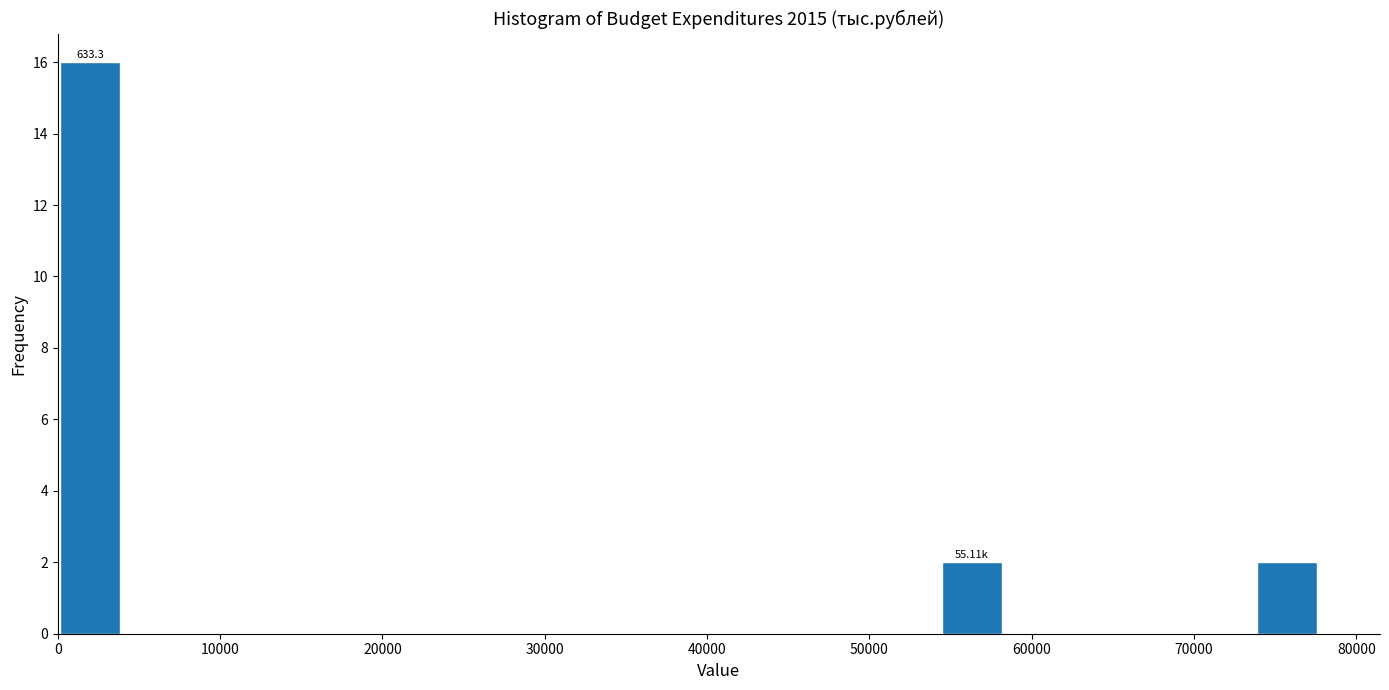

Around what value on the x-axis is the tallest bar? Give the approximate position of its centre, as read against the axis.

2000